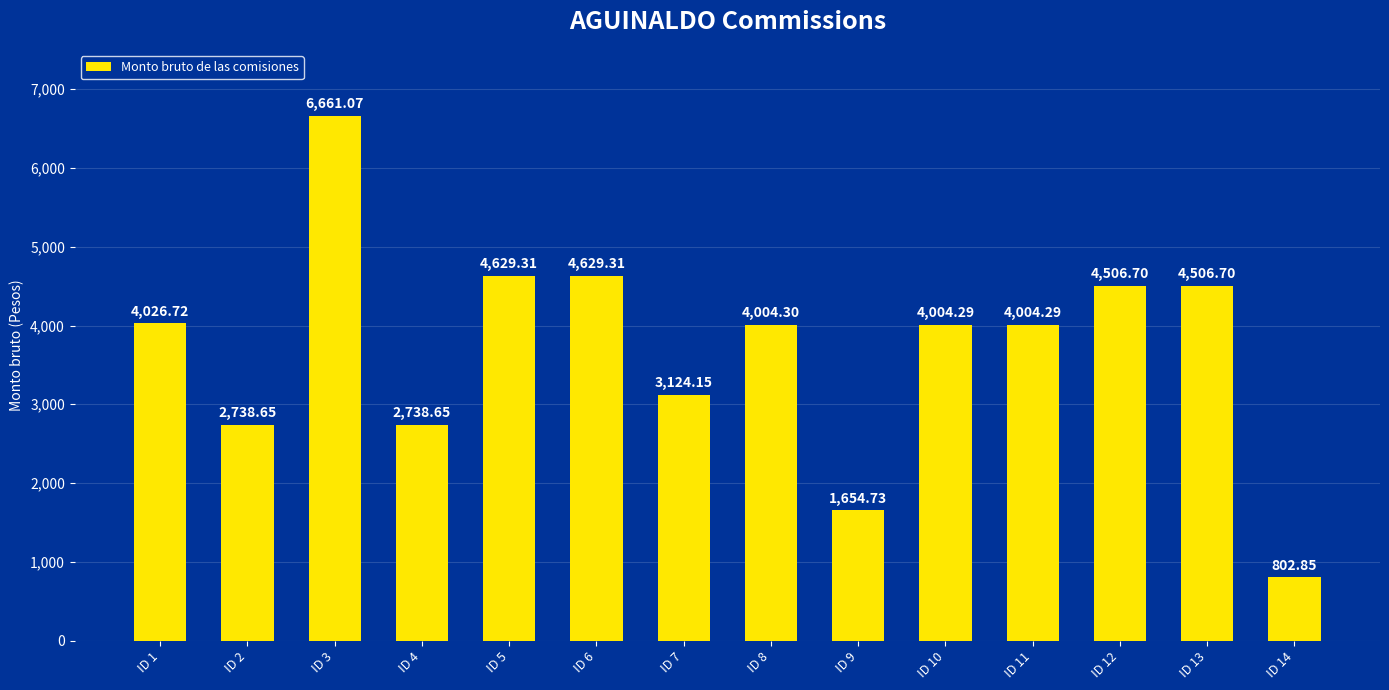

What is the sum of the values at ID 2 and ID 7?

5862.8